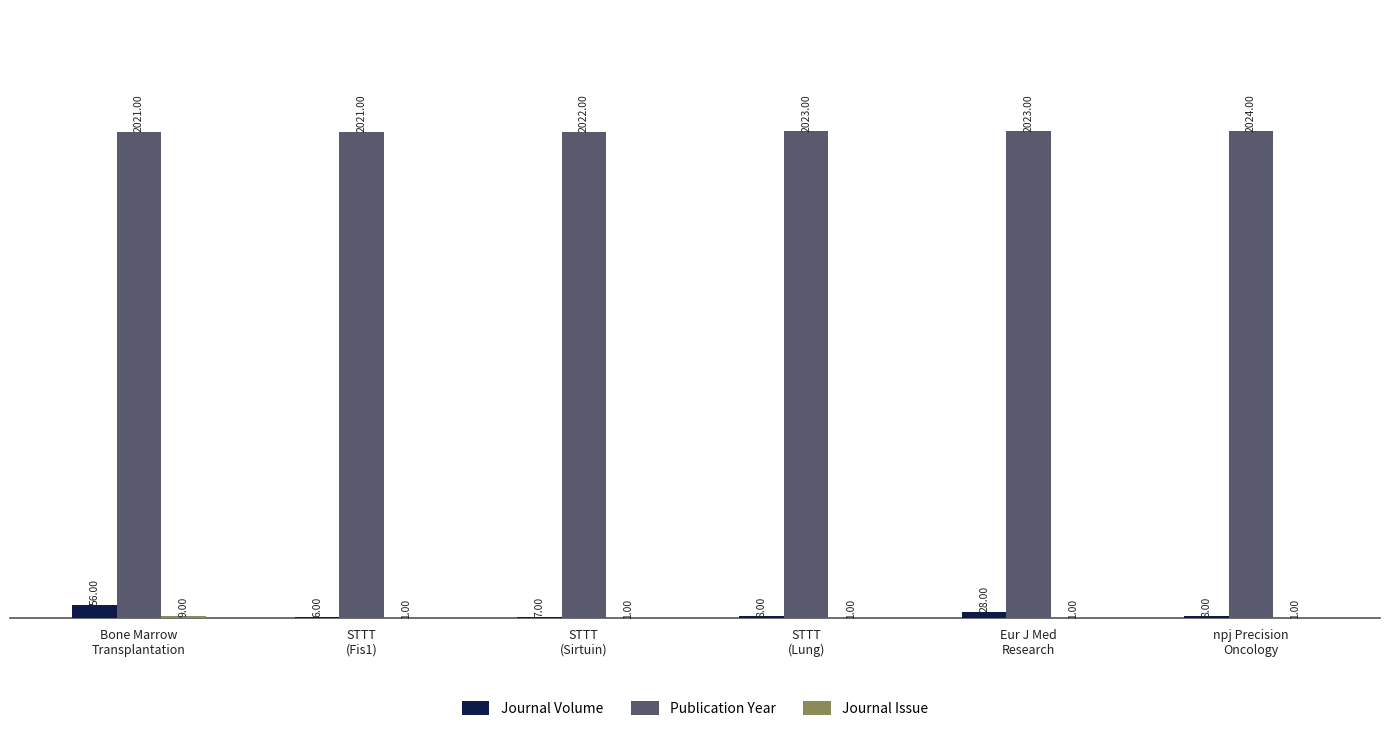

What is the sum of all Publication Year values?

12134